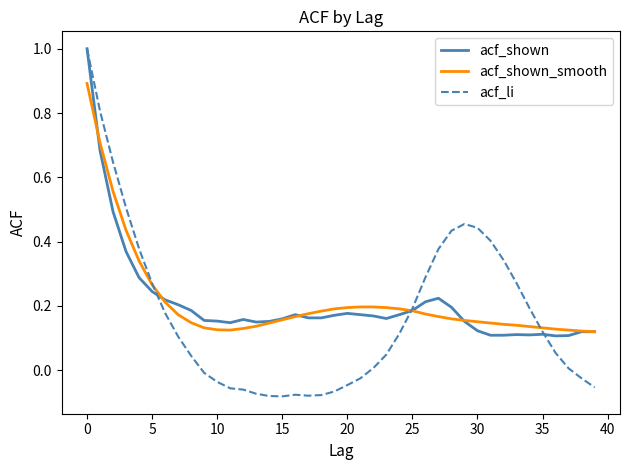

Which series has the largest range (max minus min)?

acf_li